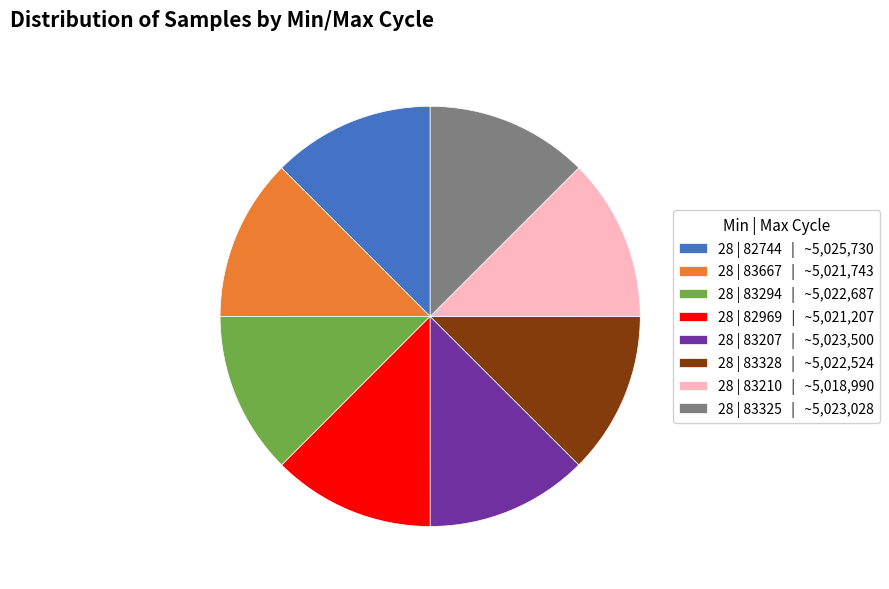

Does 28 | 83294 | ~5,022,687 account for over 50% of the chart?

No